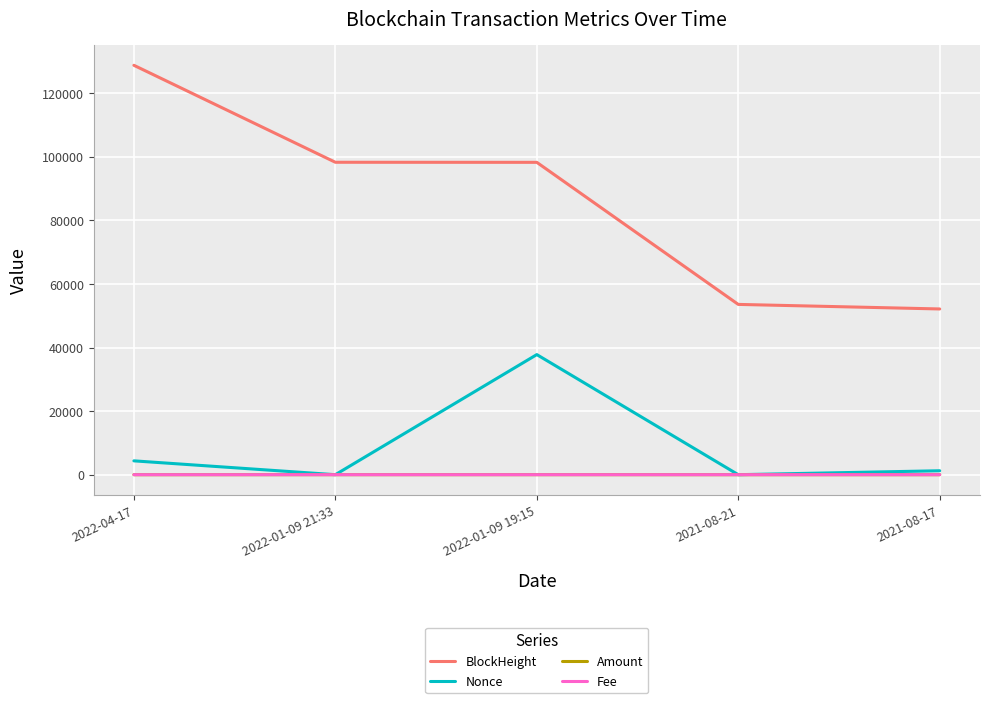

Which category has the highest value across all series?

2022-04-17